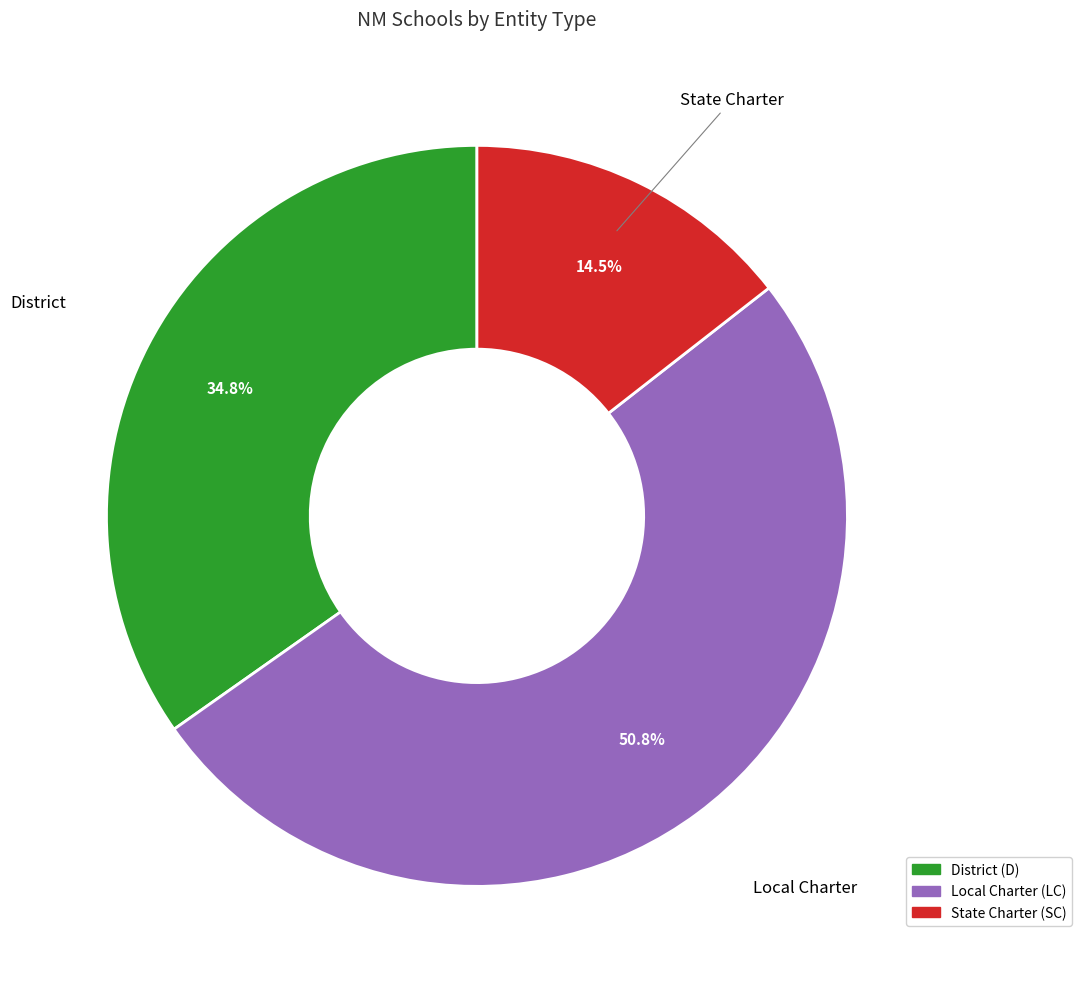

How many segments does this pie chart have?

3